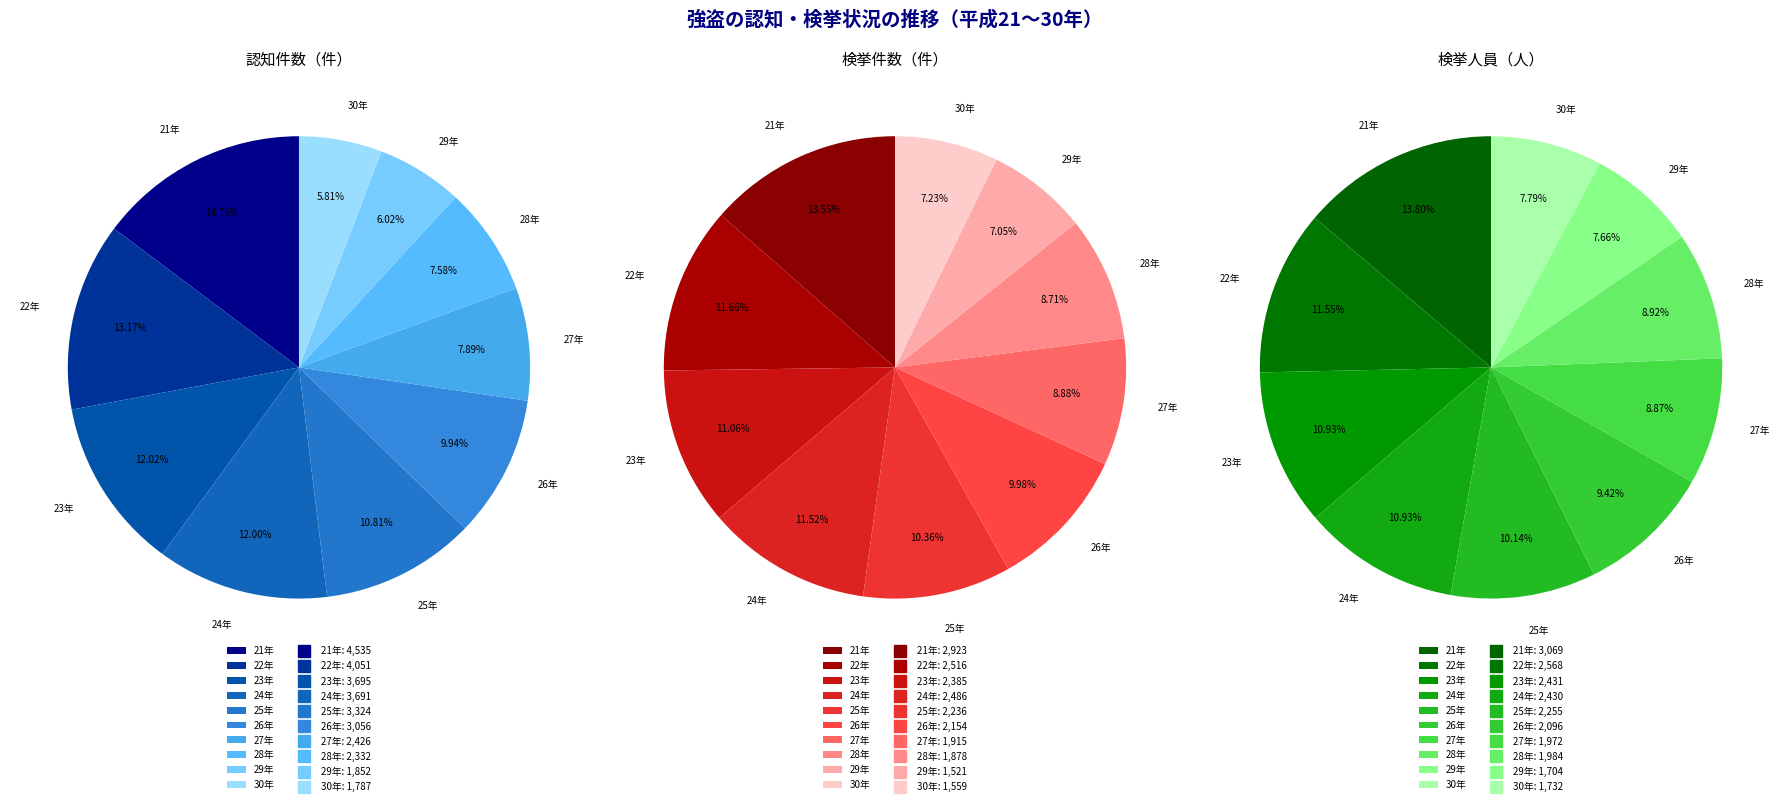

Does 26 represent more than half of the total?

No